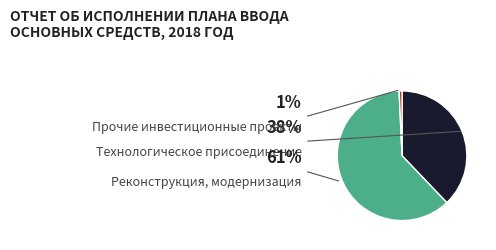

Which has a higher value, Реконструкция, модернизация or Прочие инвестиционные проекты?

Реконструкция, модернизация